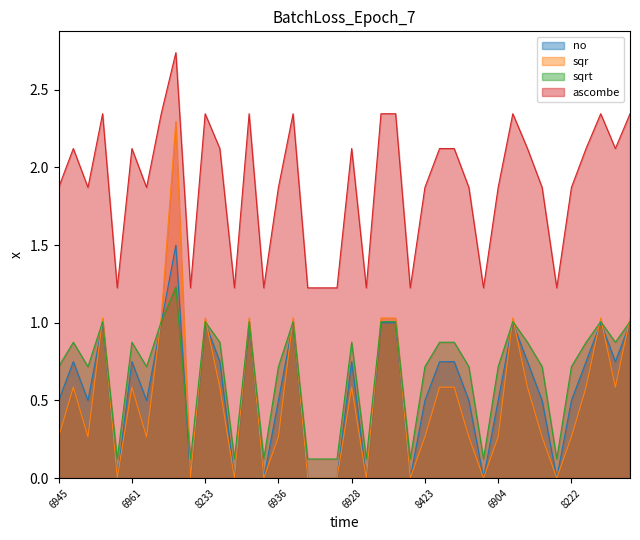

In no, how many points are lower than both neighbors (excluding endpoints)?

11